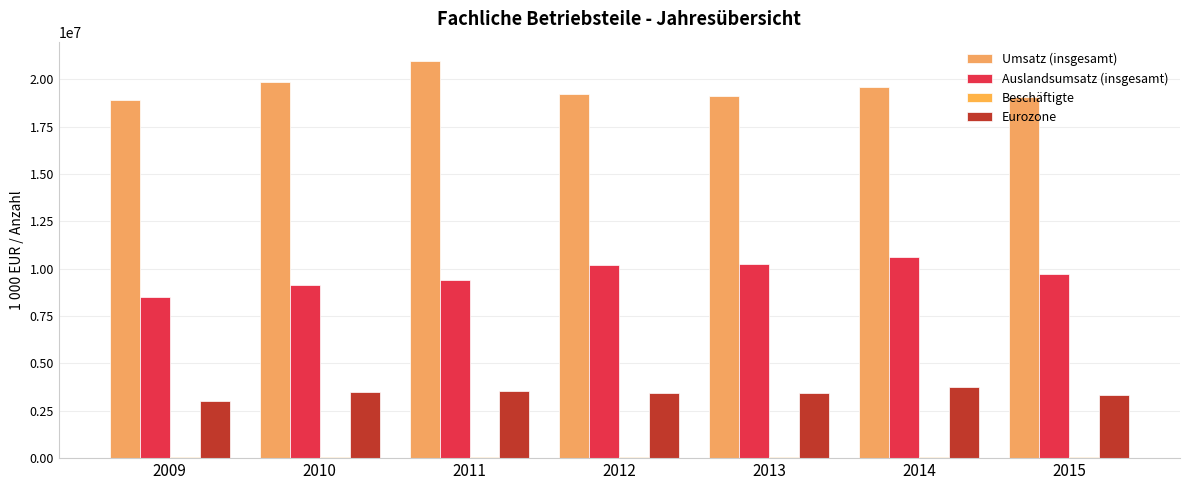

Reading right to left, extract all data points from this chart.

Umsatz (insgesamt): 2015=19047140	2014=19562324	2013=19123489	2012=19229945	2011=20932108	2010=19851519	2009=18901926
Auslandsumsatz (insgesamt): 2015=9700581	2014=10636935	2013=10261722	2012=10170417	2011=9401146	2010=9117787	2009=8510304
Beschäftigte: 2015=79817	2014=78953	2013=79285	2012=80048	2011=79296	2010=75732	2009=75177
Eurozone: 2015=3337714	2014=3757390	2013=3438019	2012=3416098	2011=3526479	2010=3478943	2009=3036665